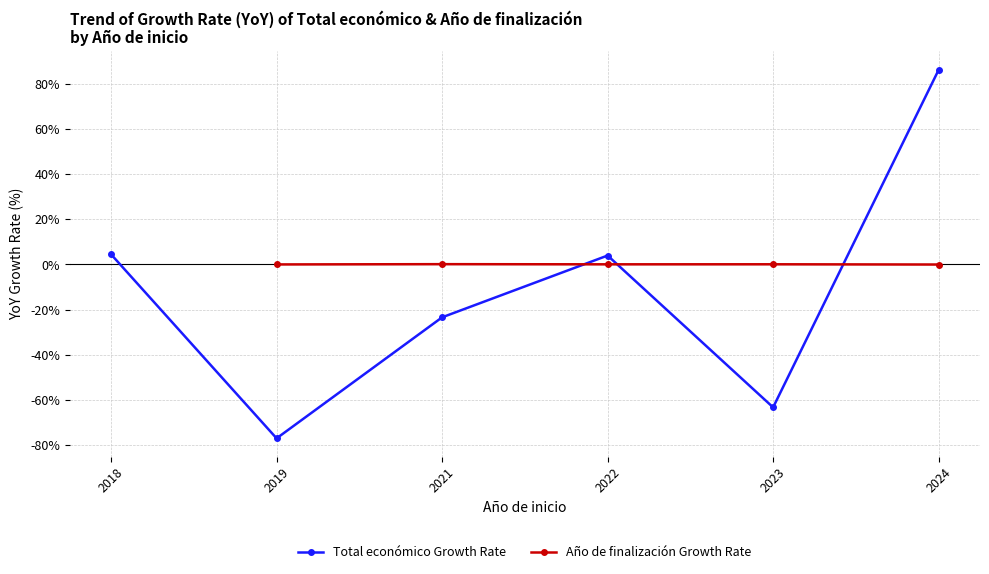

True or false: Total económico Growth Rate and Año de finalización Growth Rate cross at least once.

True